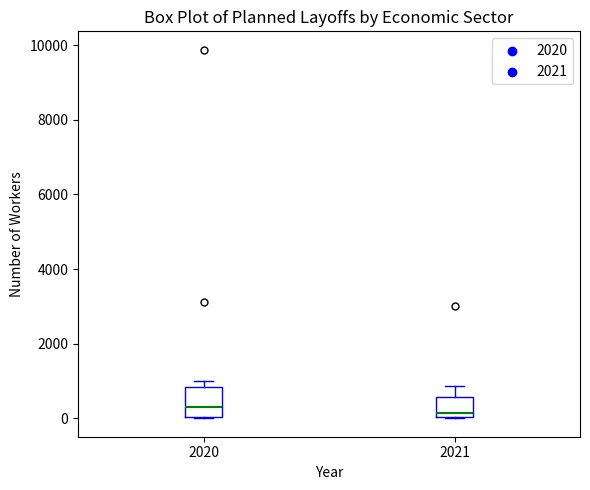

Reading left to right, transcribe this box plot: for each box, give where its median line is, the range the box spans, and where its two whiskers end, as read against the y-axis. The values are not printed on the chart, so give them approximately, as read against the axis.

2020: median 400, box 0 to 800, whiskers 0 to 1000
2021: median 200, box 0 to 600, whiskers 0 to 800